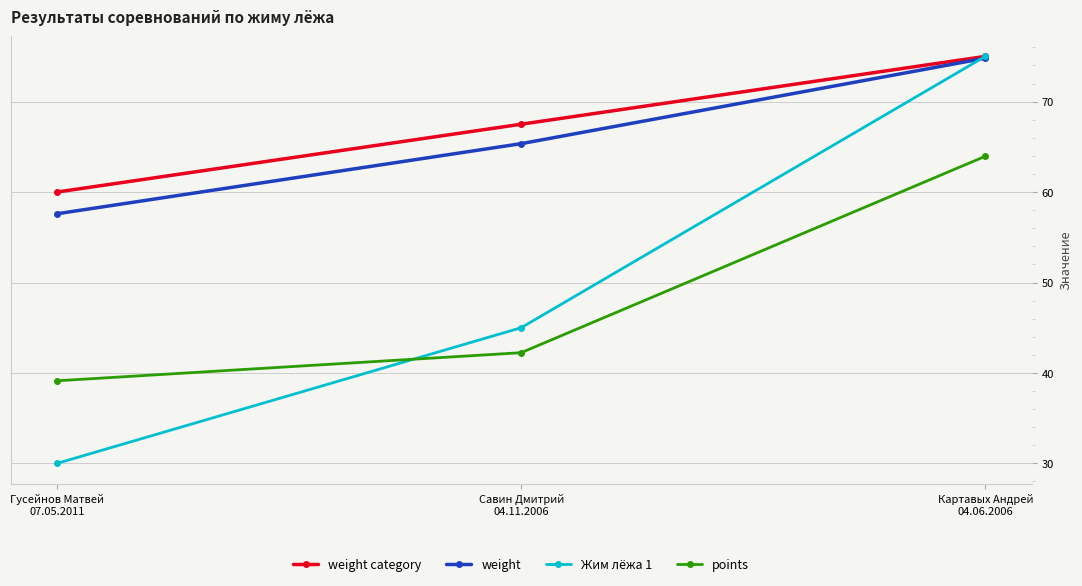

What is the value of the weight category point at the 3rd from the left?

75.0